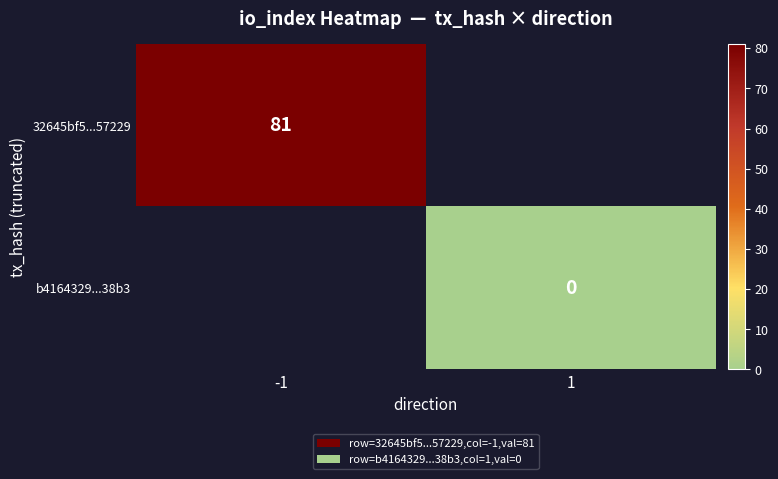

Is it true that 32645bf5...57229 equals 81 at -1?

True